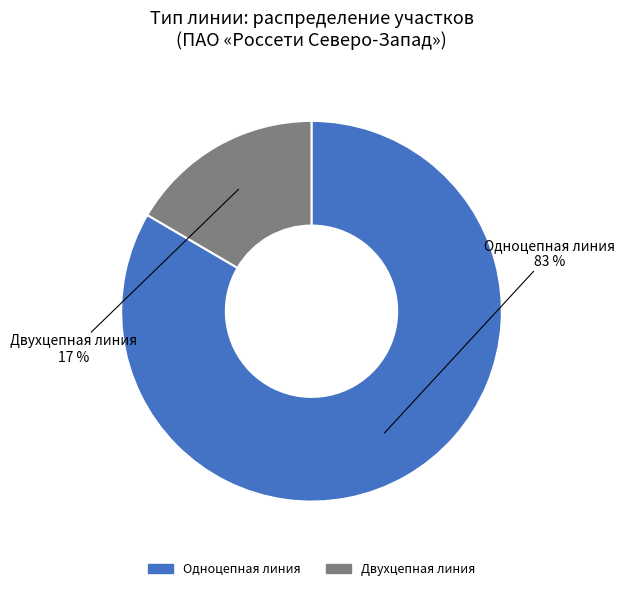

Is it true that Двухцепная линия is 17% of the pie?

True